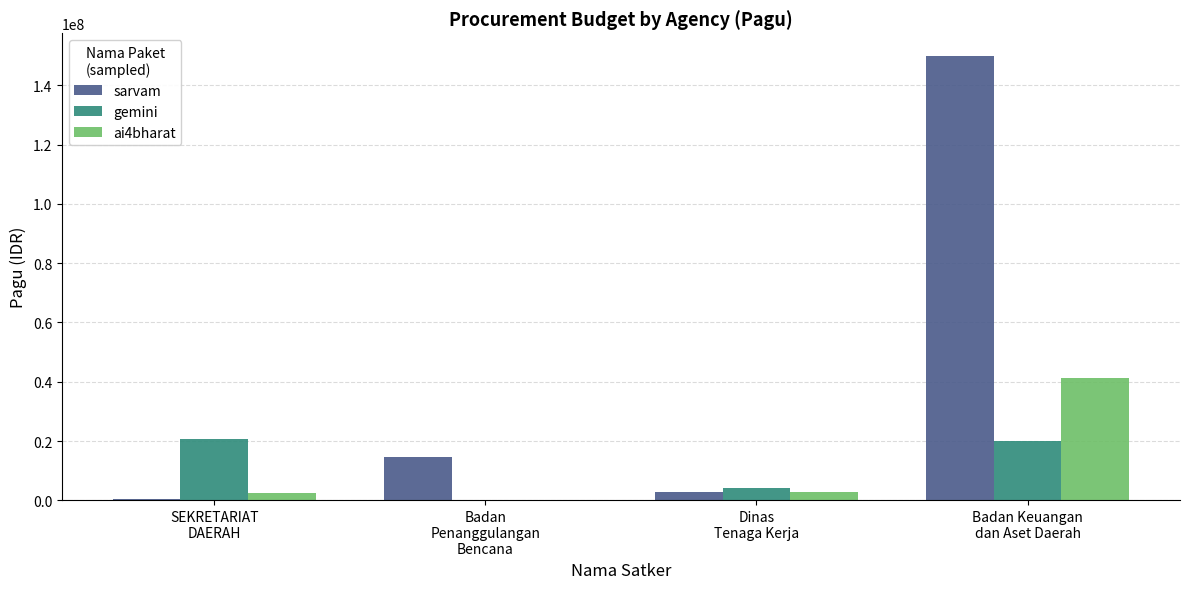

What is the sum of all sarvam values?

167938000